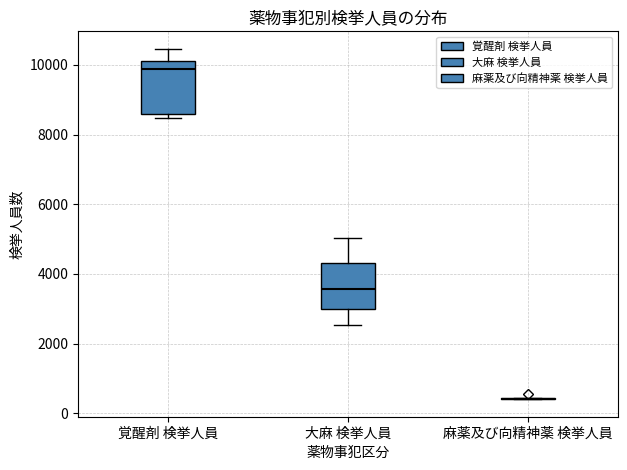

Reading left to right, read every box against the y-axis: the position of its median line, the range the box covers, and the ends of its whiskers. The values are not printed on the chart, so give them approximately, as read against the axis.

覚醒剤 検挙人員: median 9800, box 8600 to 10200, whiskers 8400 to 10400
大麻 検挙人員: median 3600, box 3000 to 4400, whiskers 2600 to 5000
麻薬及び向精神薬 検挙人員: box collapsed to a line at 400, whiskers 400 to 400